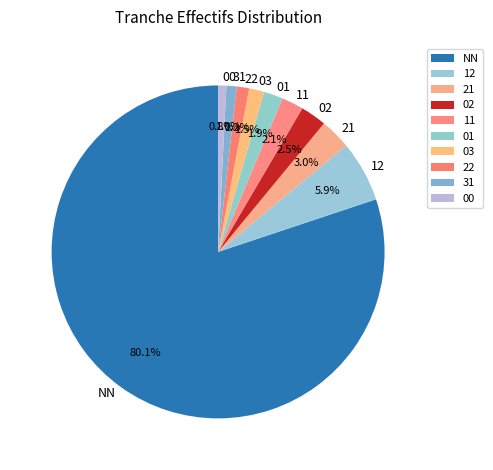

How much of the chart is everything except 12?

94.1%